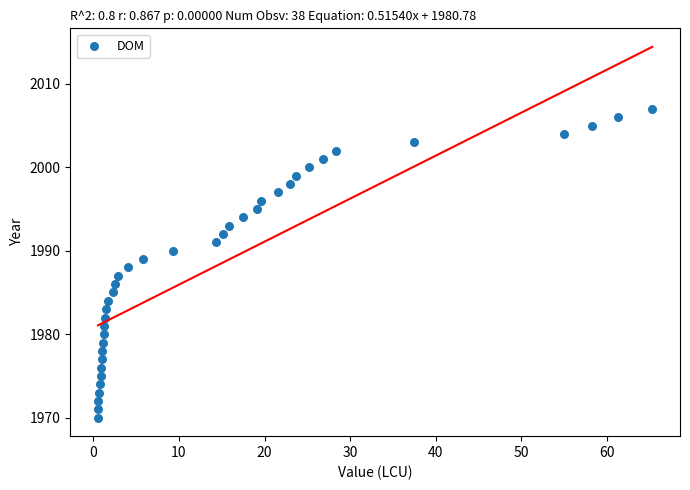

What is the range of Y values (max minus min)?

37